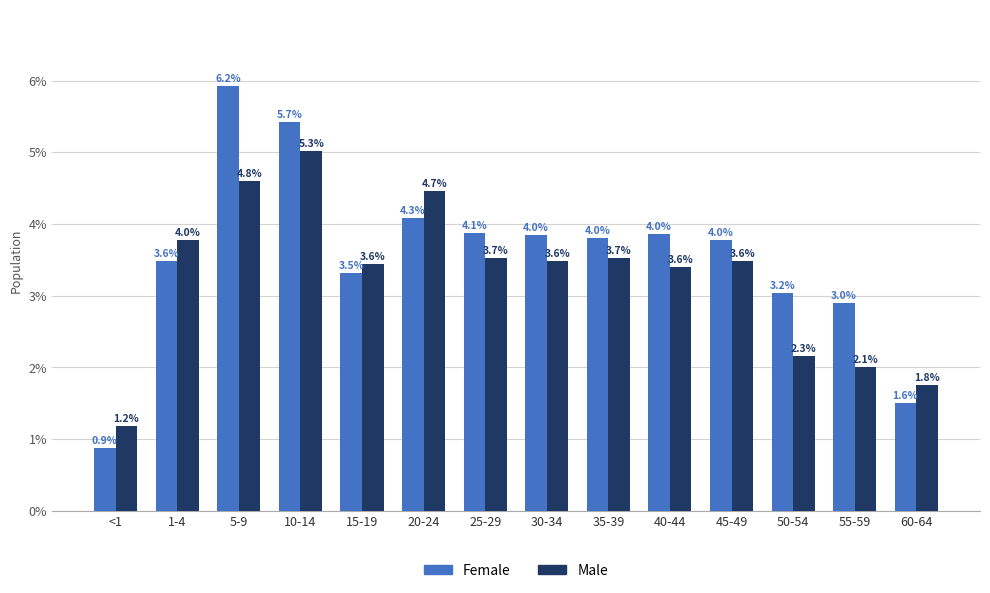

Does the chart contain stacked bars?

No